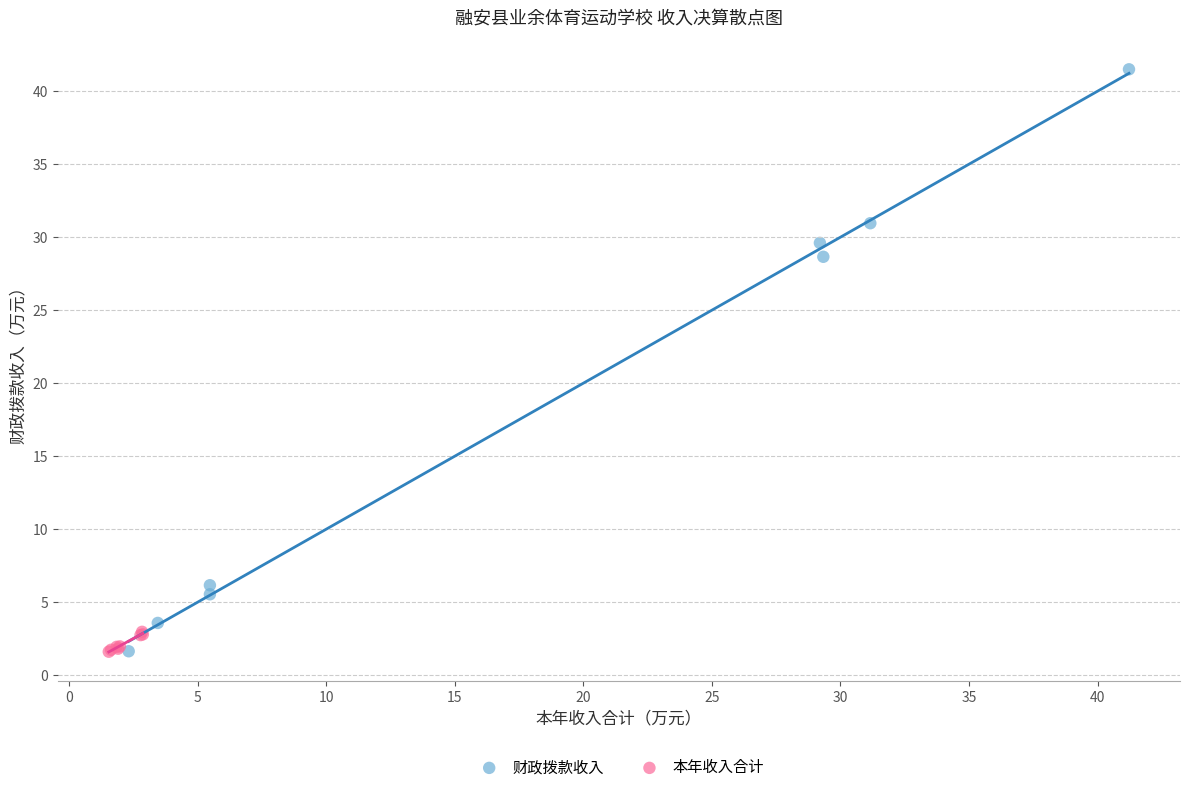

What are all the series names shown in the legend?

财政拨款收入, 本年收入合计